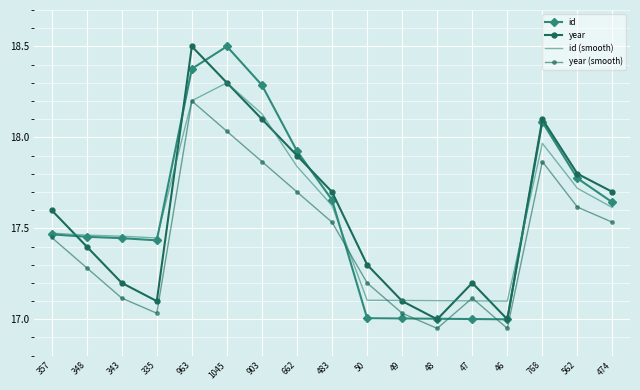

What are all the series names shown in the legend?

id, year, id (smooth), year (smooth)